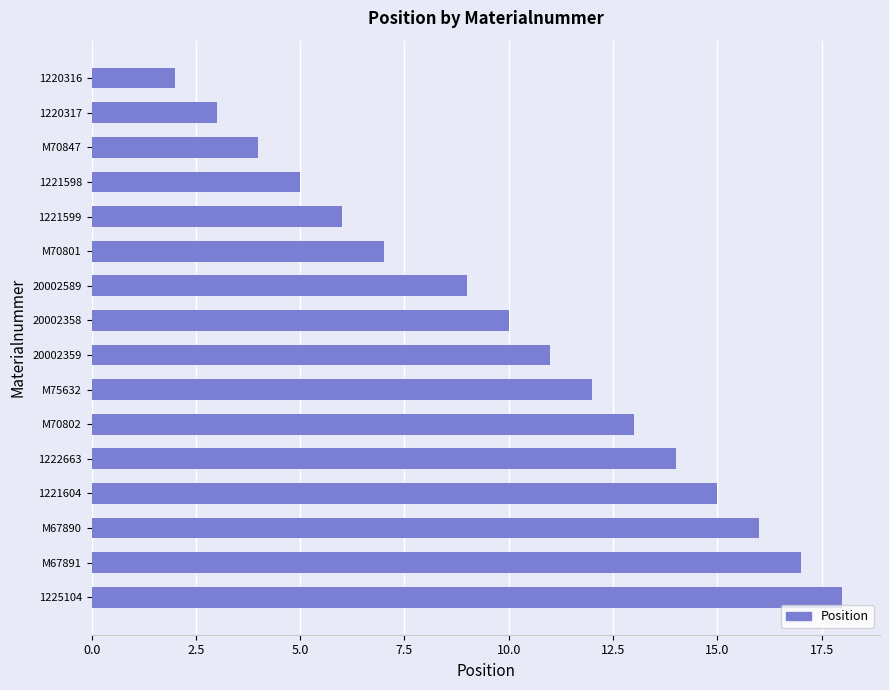

What is the difference between the maximum and minimum values?

16